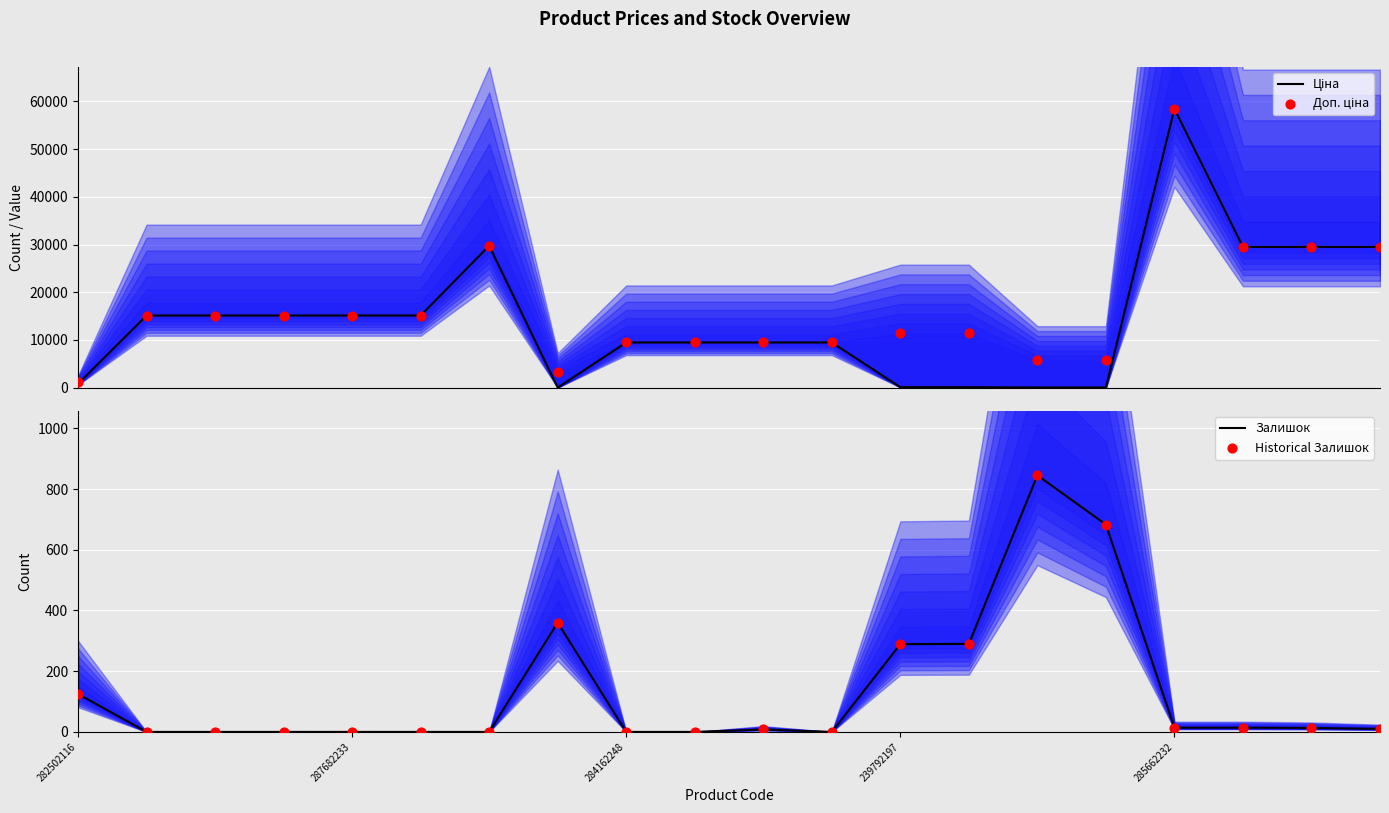

Which series has the largest total across all categories?

Доп. ціна